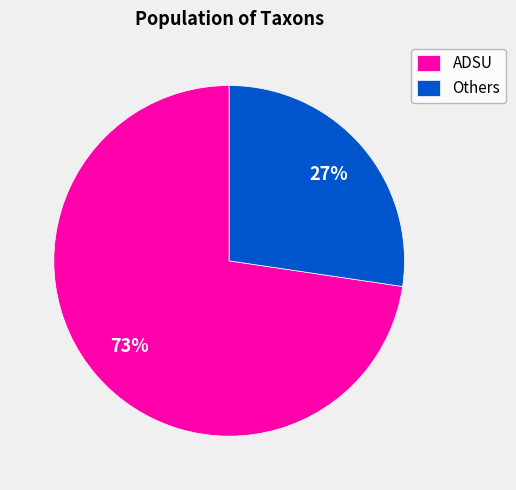

To the nearest percent, what is the combined percentage of ADSU and Others?

100%